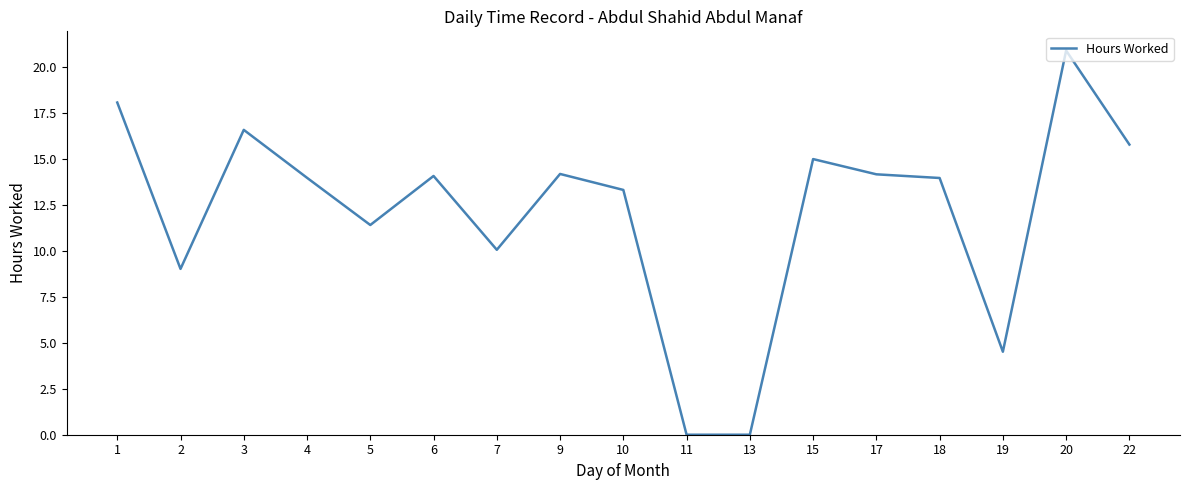

The chart shows a value of 2.3 at 19. True or false?

False